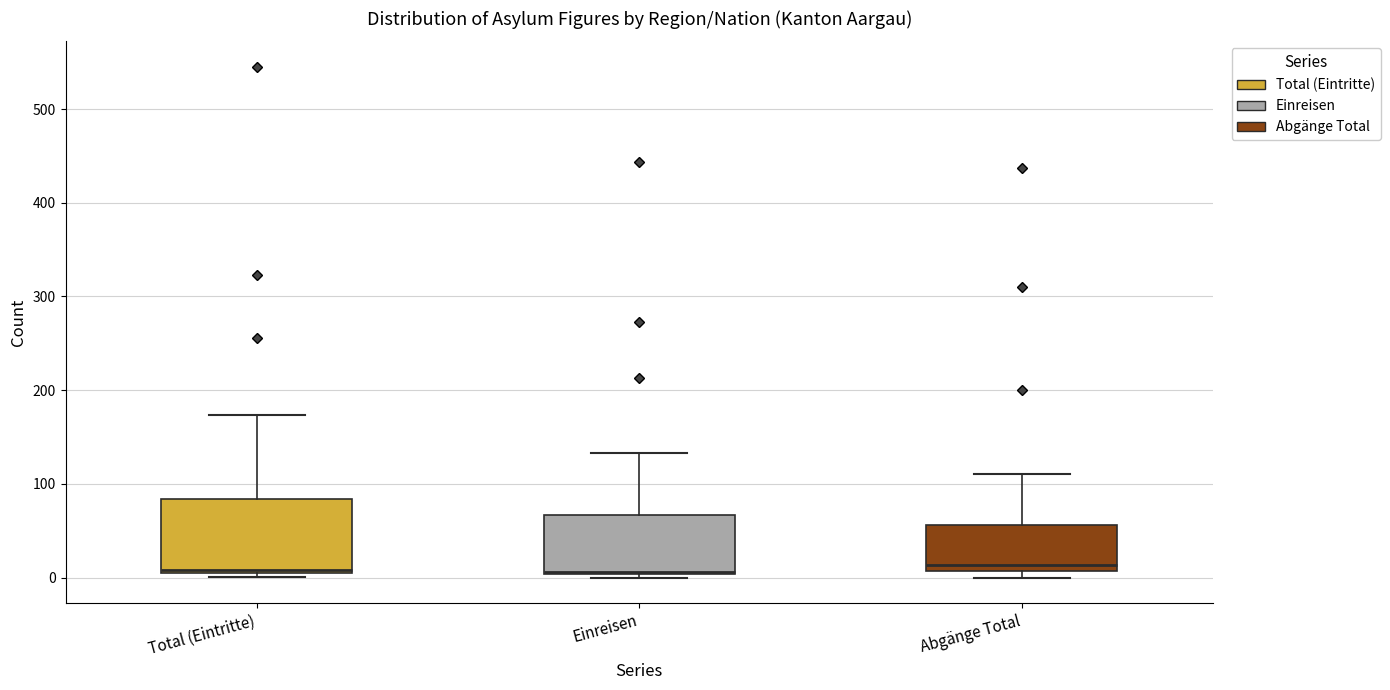

Where does the upper whisker of the box for Abgänge Total end on the y-axis? The values are not printed on the chart, so give them approximately, as read against the axis.

110